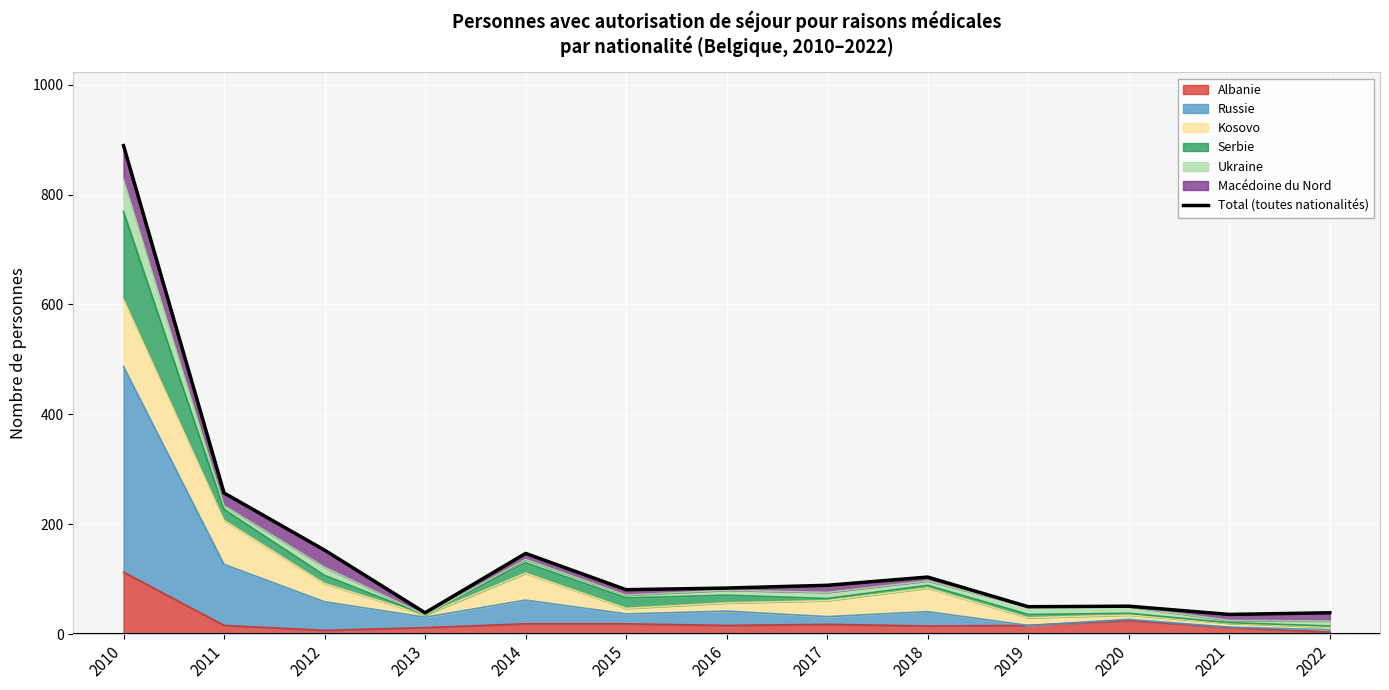

What is the difference between the second highest and second lowest values?

218